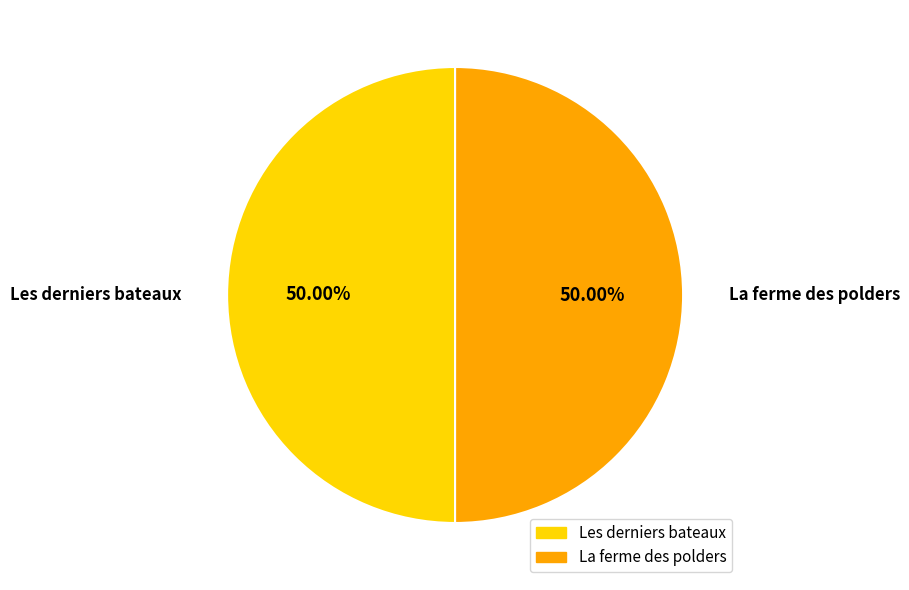

Count the number of slices in the pie.

2